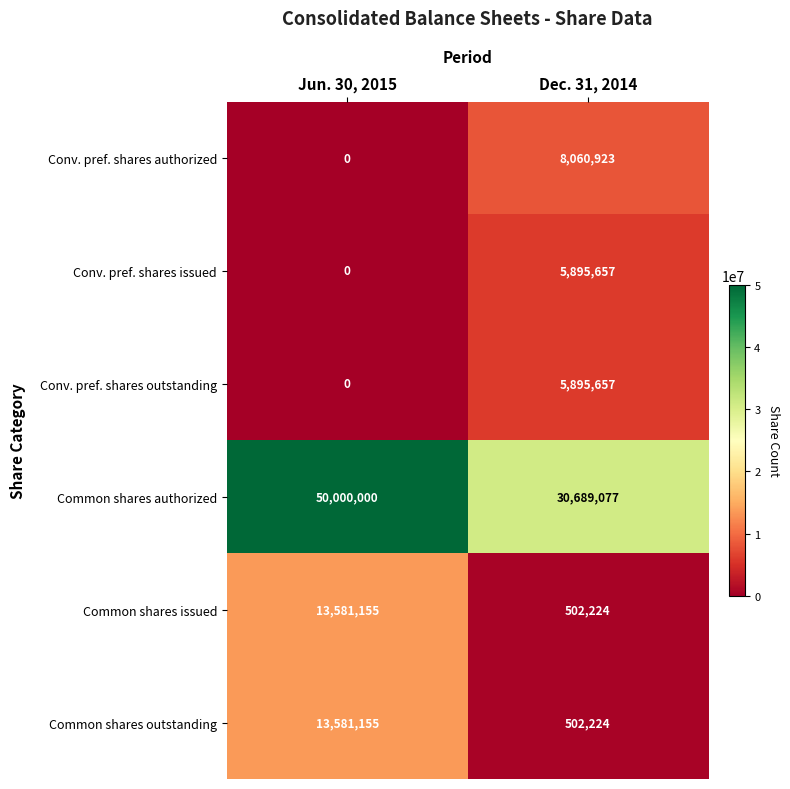

Rank the categories by Conv. pref. shares issued value from lowest to highest.

Jun. 30, 2015, Dec. 31, 2014